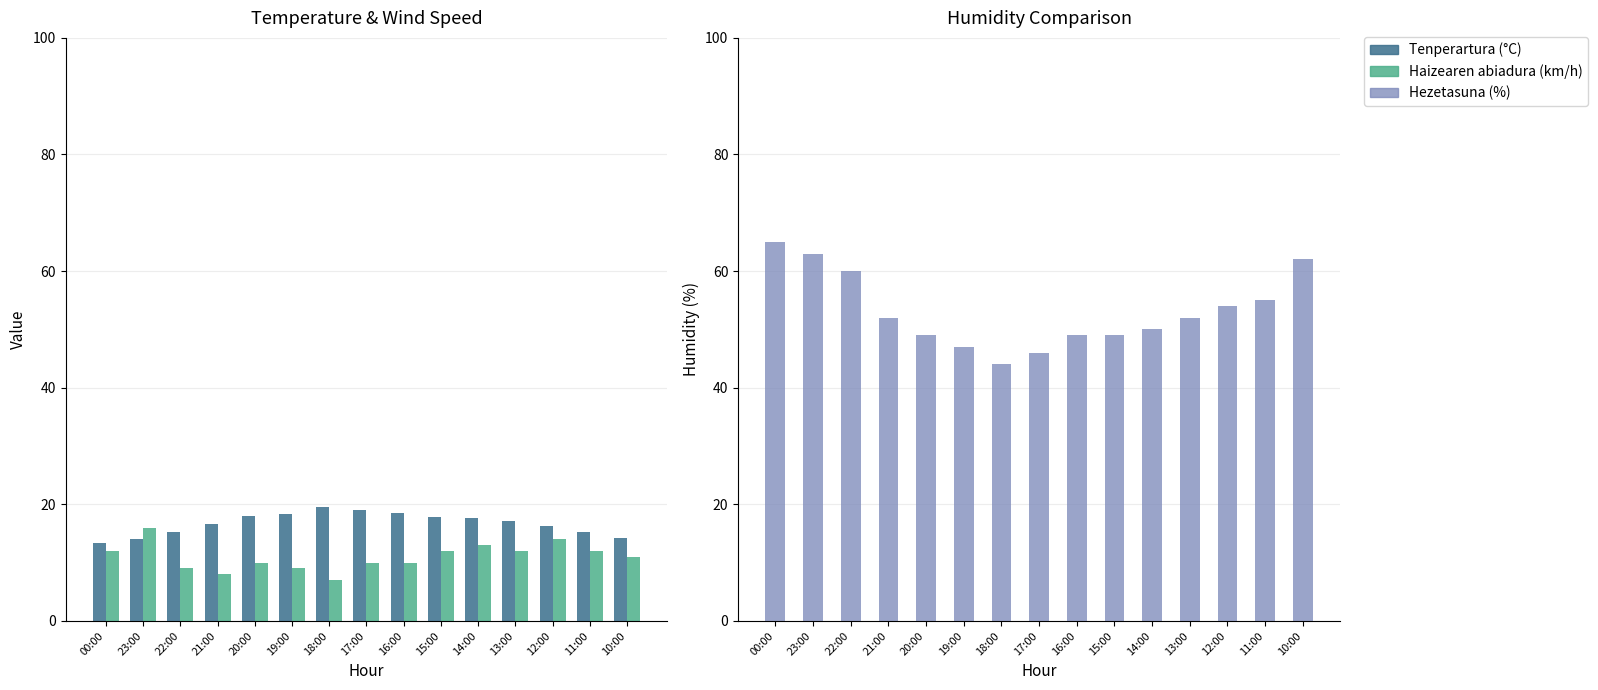

Which label corresponds to the smallest value in the chart?

18:00